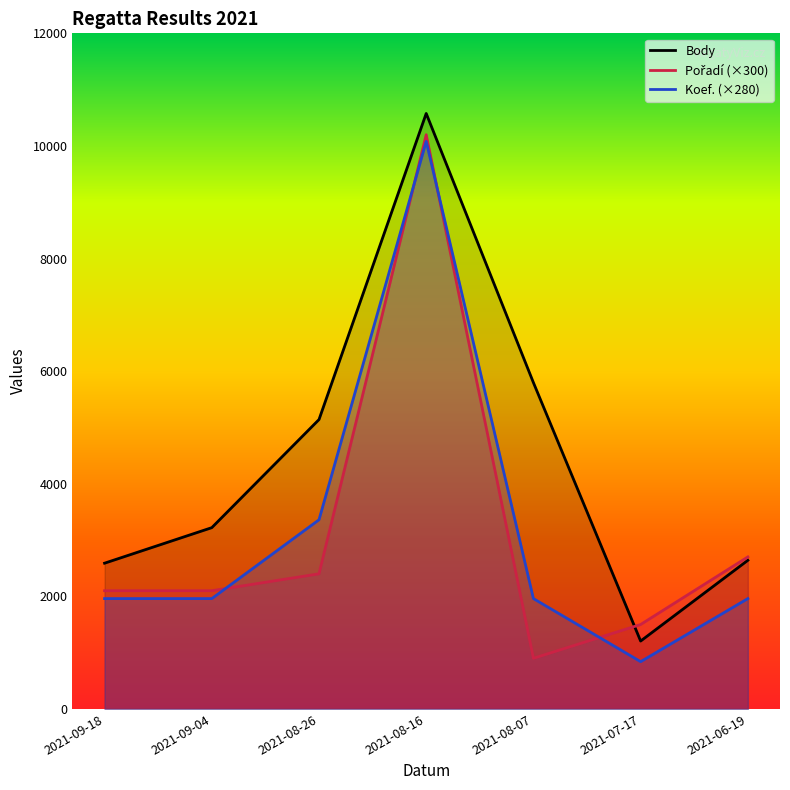

At which category is the sum across all series the highest?

2021-08-16